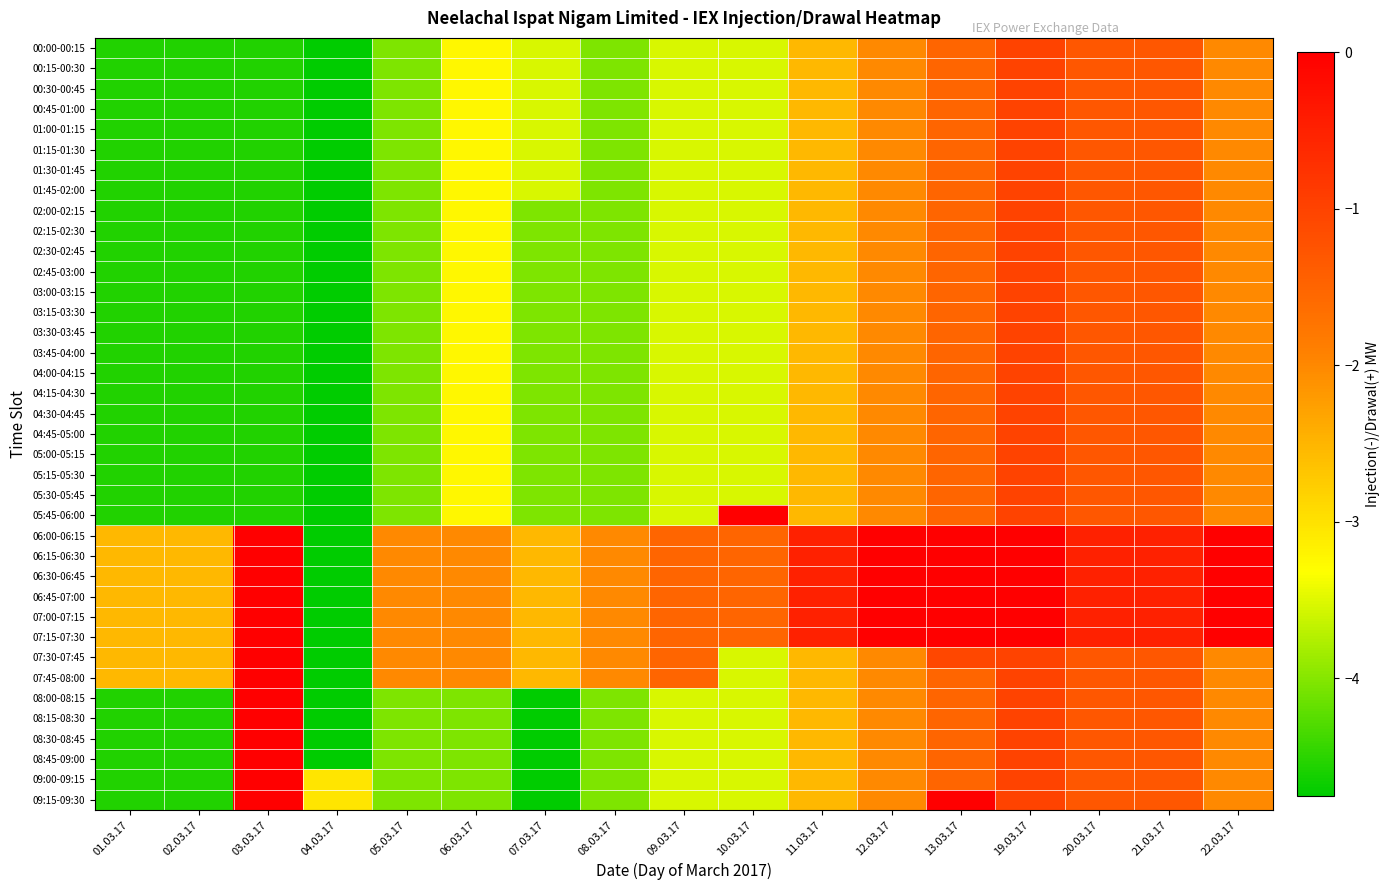

At which category is the sum across all series the highest?

19.03.17